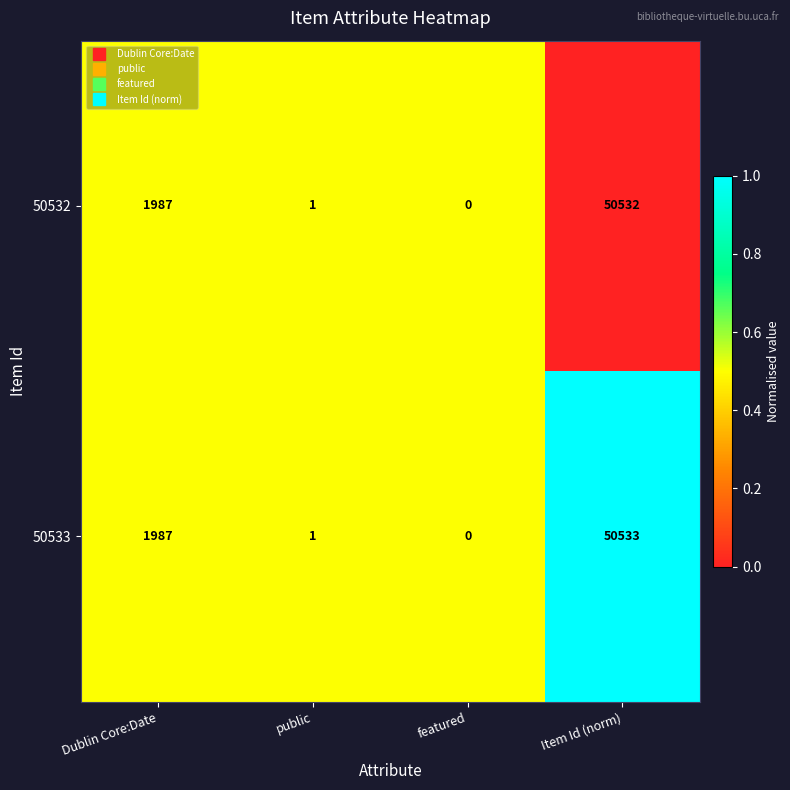

Reading left to right, transcribe all the data shown in this chart.

50532: Dublin Core:Date=1987	public=1	featured=0	Item Id (norm)=50532
50533: Dublin Core:Date=1987	public=1	featured=0	Item Id (norm)=50533